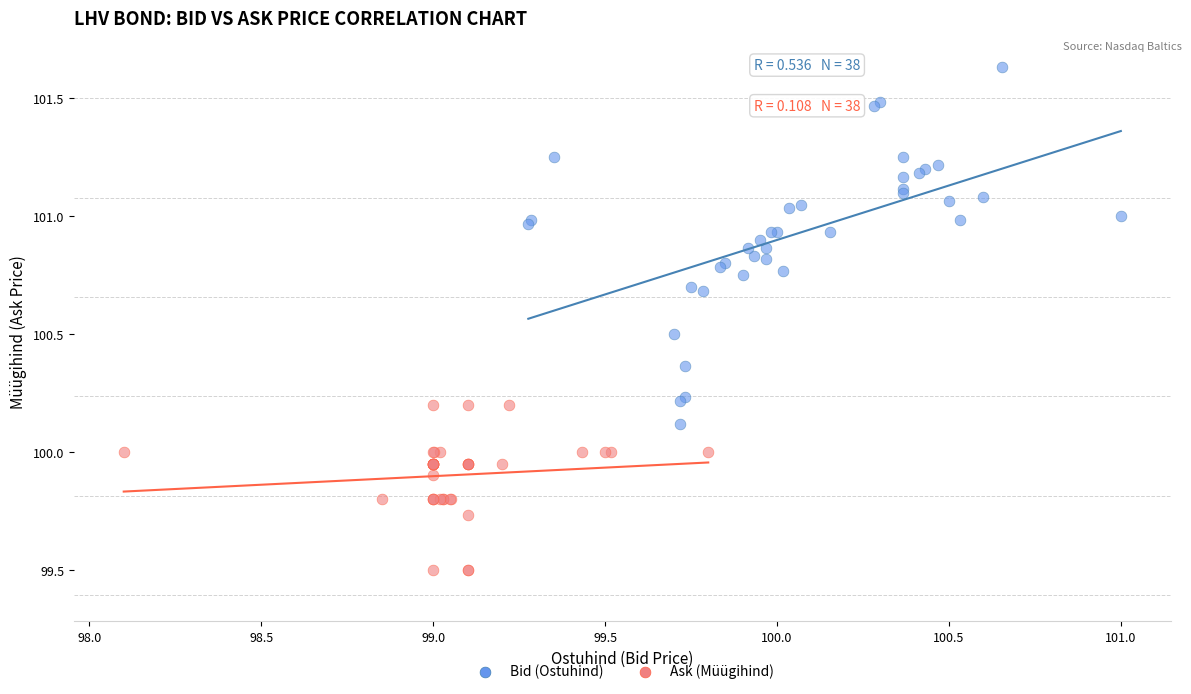

Which series has the widest spread of Y values?

Bid (Ostuhind)